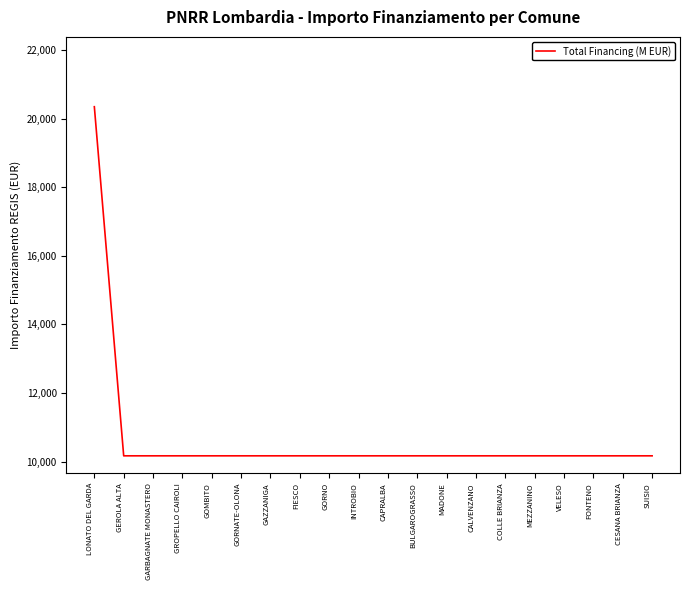

True or false: the data shows 17513 at GROPELLO CAIROLI.

False